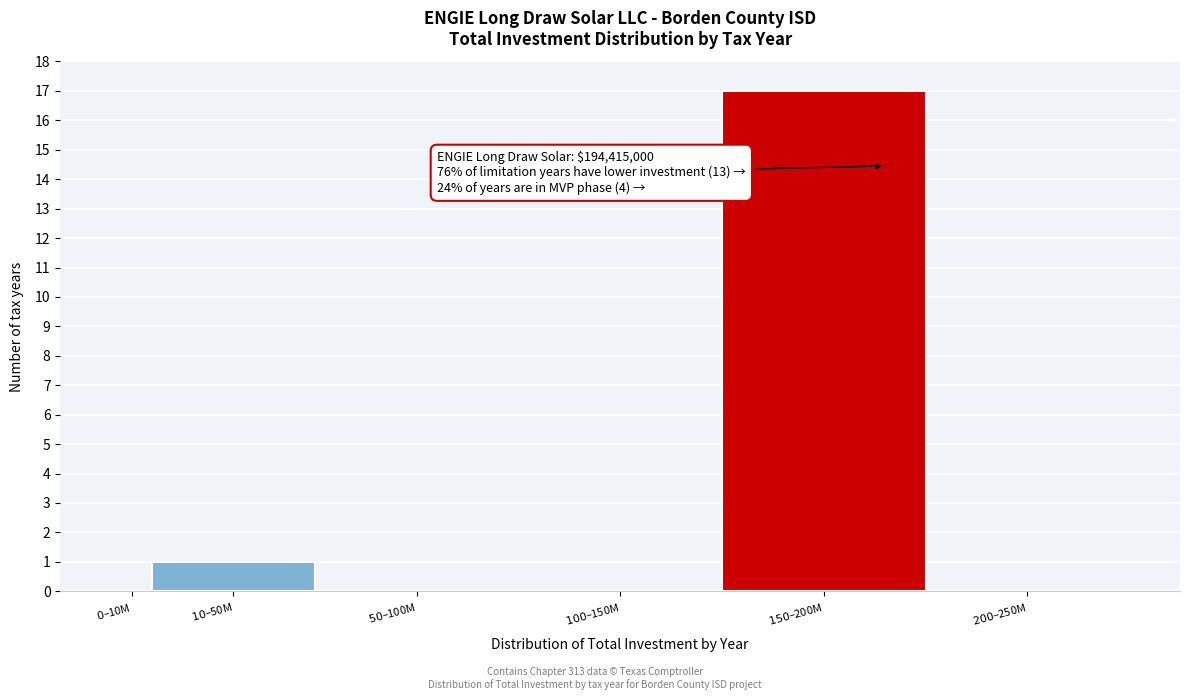

What is the sum of all values?

18